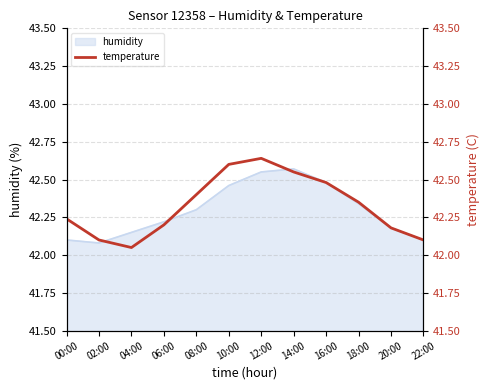

What position from the right is 16:00?

4